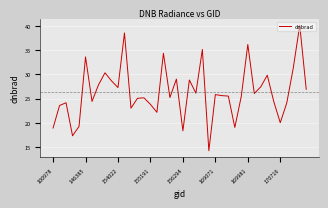

What is the difference between the maximum and minimum values?

26.0